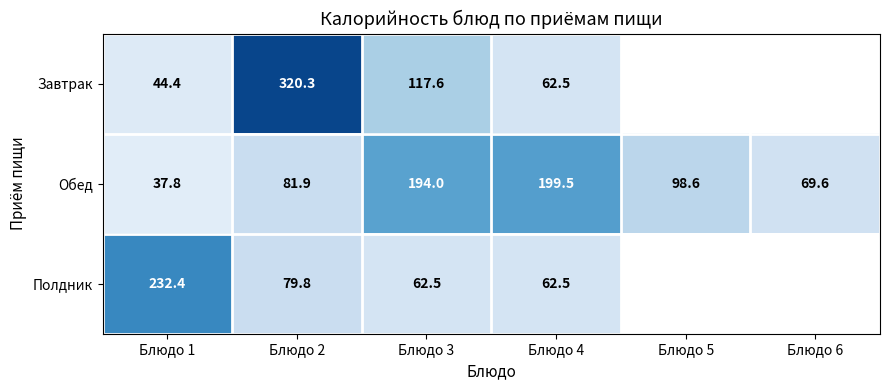

True or false: Завтрак has a value of 75.6 at Блюдо 1.

False